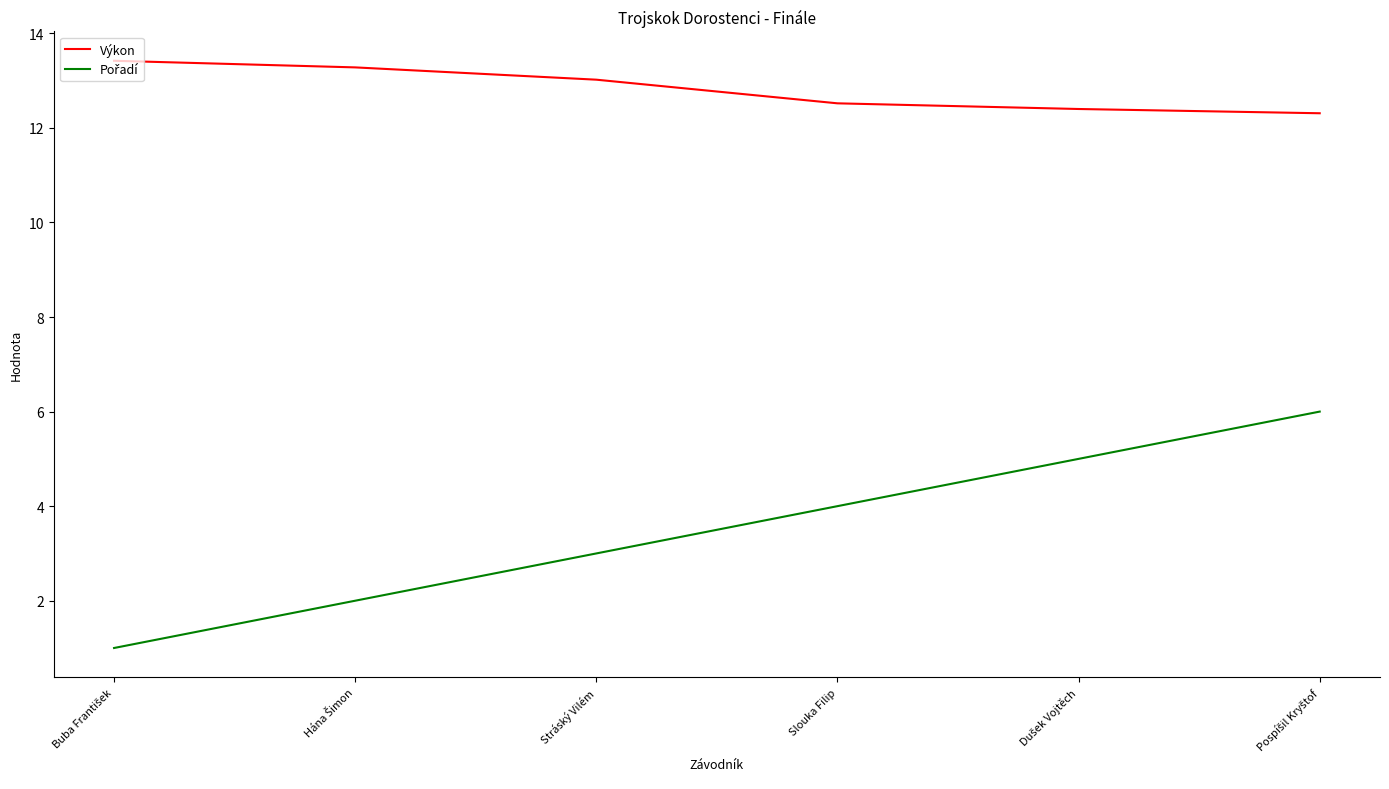

What is the difference between the highest and lowest values at Stráský Vilém?

10.0